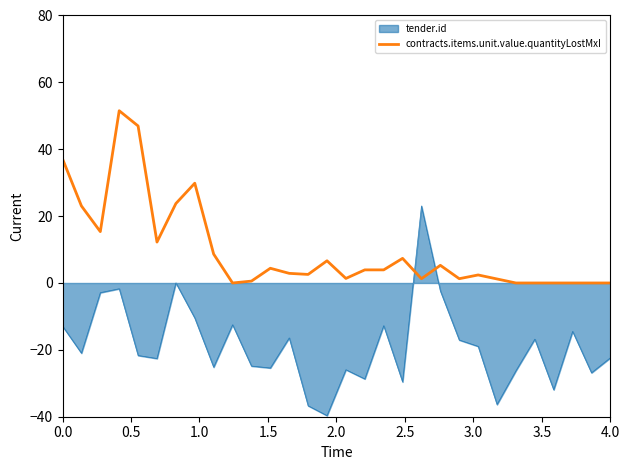

What is the minimum value for tender.id?

-39.7